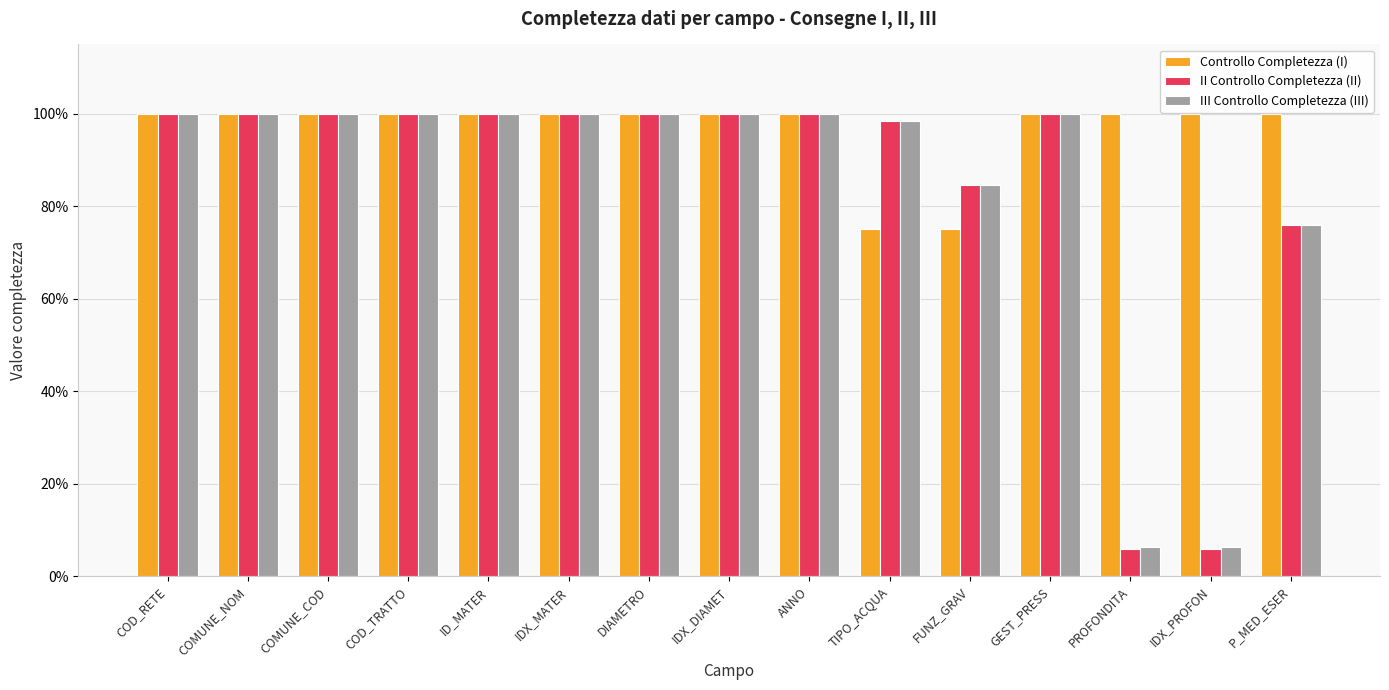

True or false: Controllo Completezza (I) has a value of 1.0 at ANNO.

True